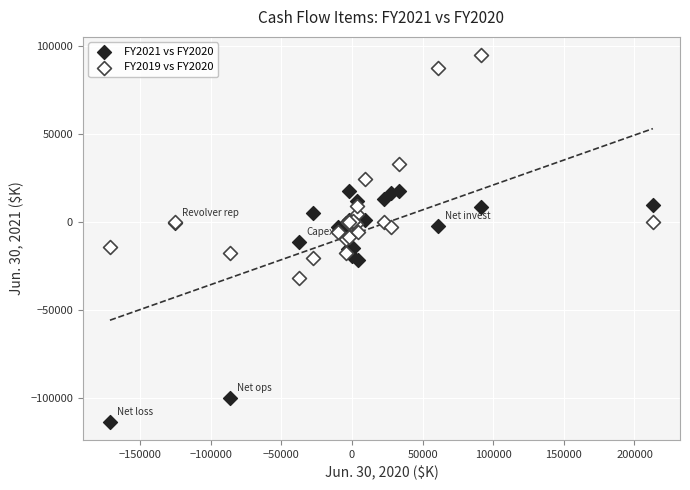

Which series has the widest spread of Y values?

FY2021 vs FY2020